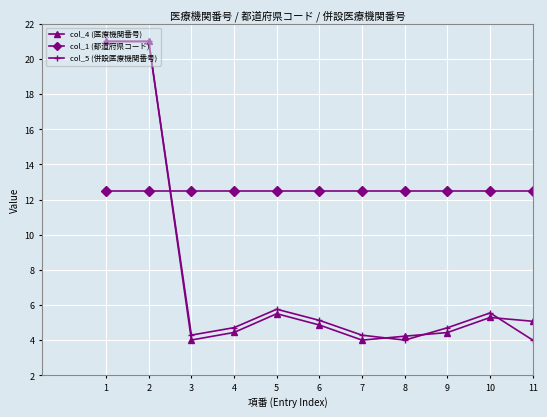

Reading right to left, extract all data points from this chart.

col_4 (医療機関番号): 5.1	5.3	4.4	4.2	4.0	4.9	5.5	4.4	4.0	21.0	21.0
col_1 (都道府県コード): 12.5	12.5	12.5	12.5	12.5	12.5	12.5	12.5	12.5	12.5	12.5
col_5 (併設医療機関番号): 4.0	5.5	4.7	4.0	4.3	5.1	5.8	4.7	4.3	21.0	21.0